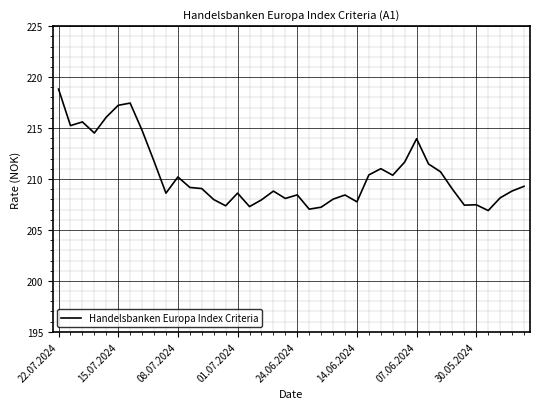

What is the difference between the maximum and minimum values?

11.9